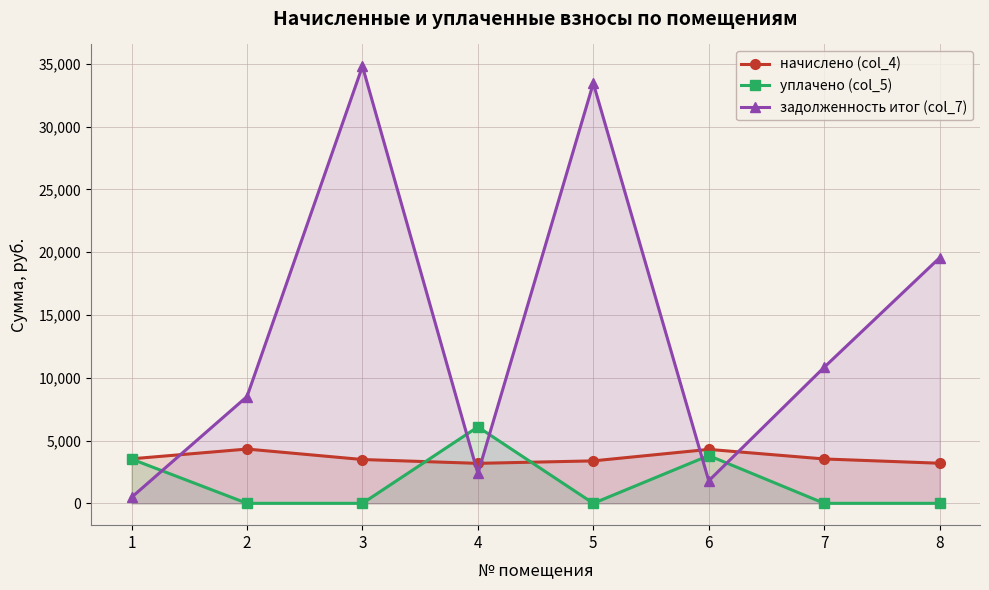

Which category has the highest value in the уплачено (col_5) series?

4